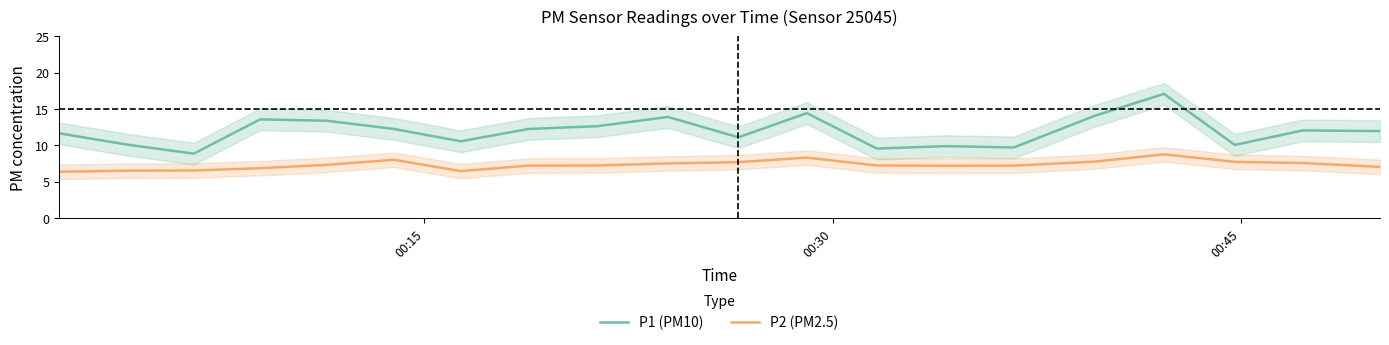

List the series in order of their overall mean, highest first.

P1 (PM10), P2 (PM2.5)